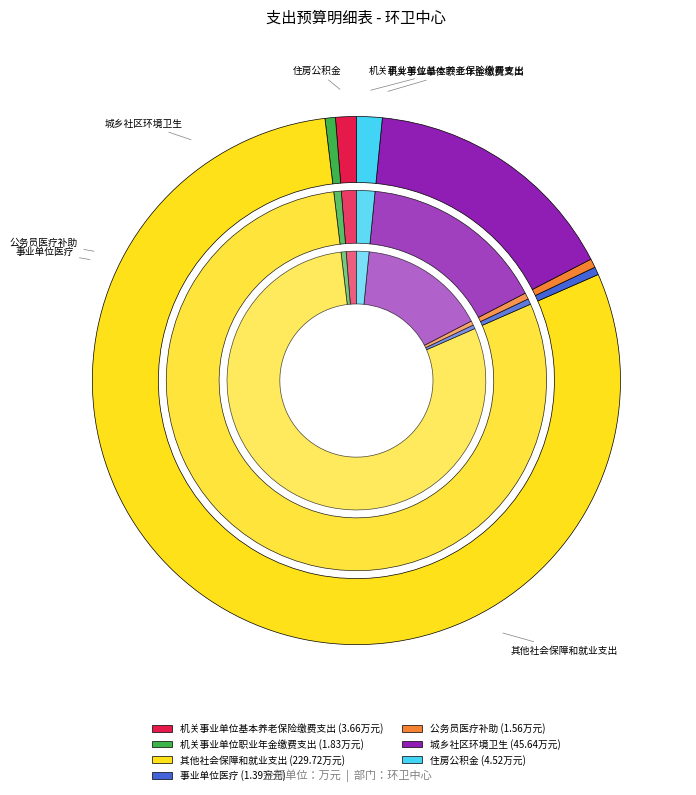

Which slice is the smallest?

事业单位医疗